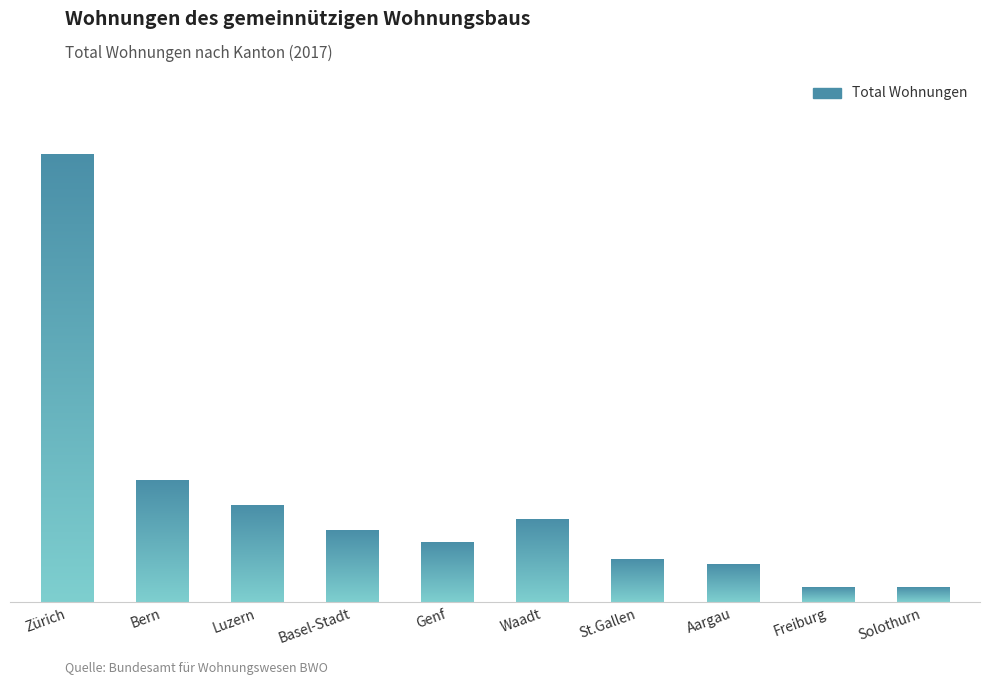

What is the maximum value shown in the chart?

69077